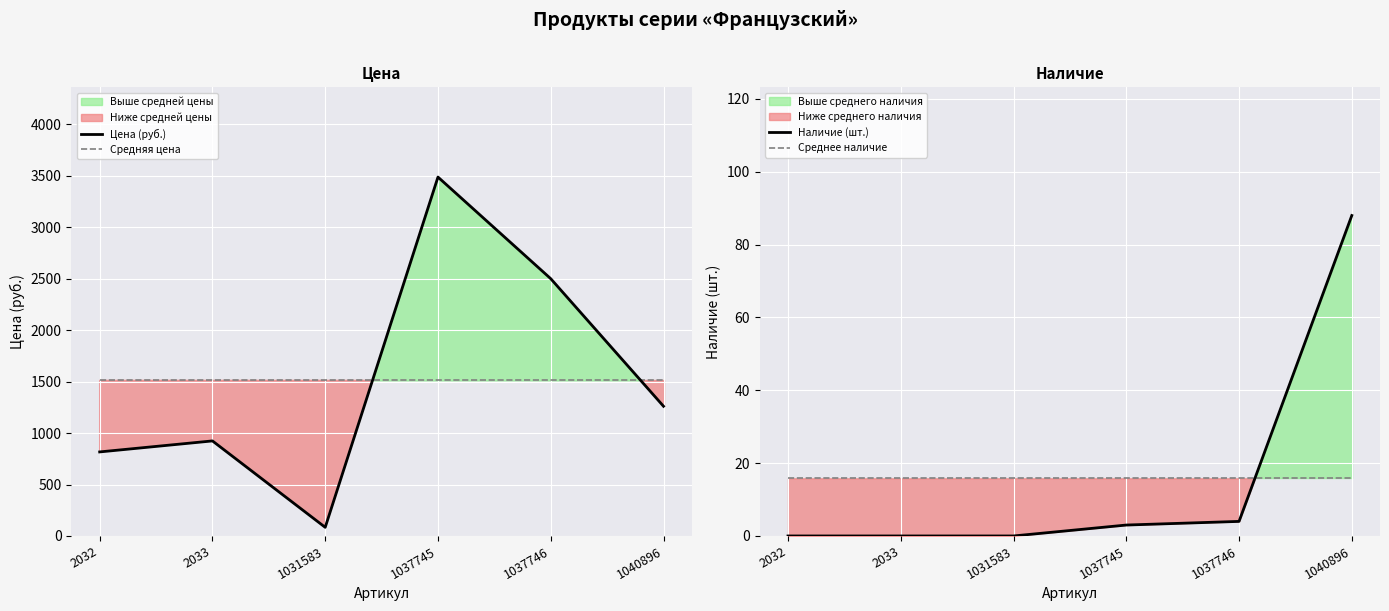

At which category does Цена (руб.) reach its first local peak?

2033